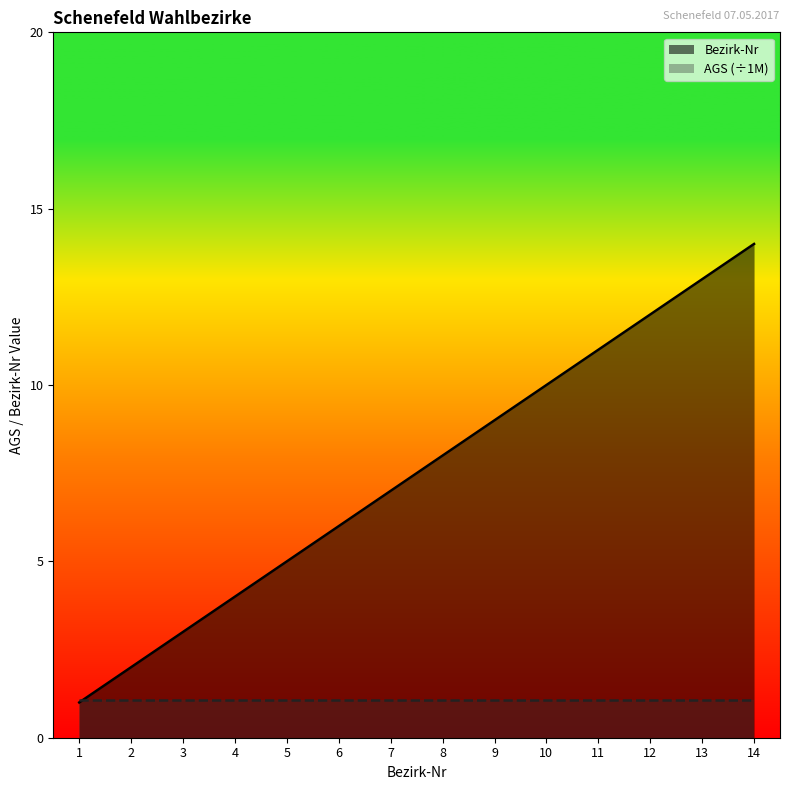

Does the chart display data point markers on the line(s)?

No